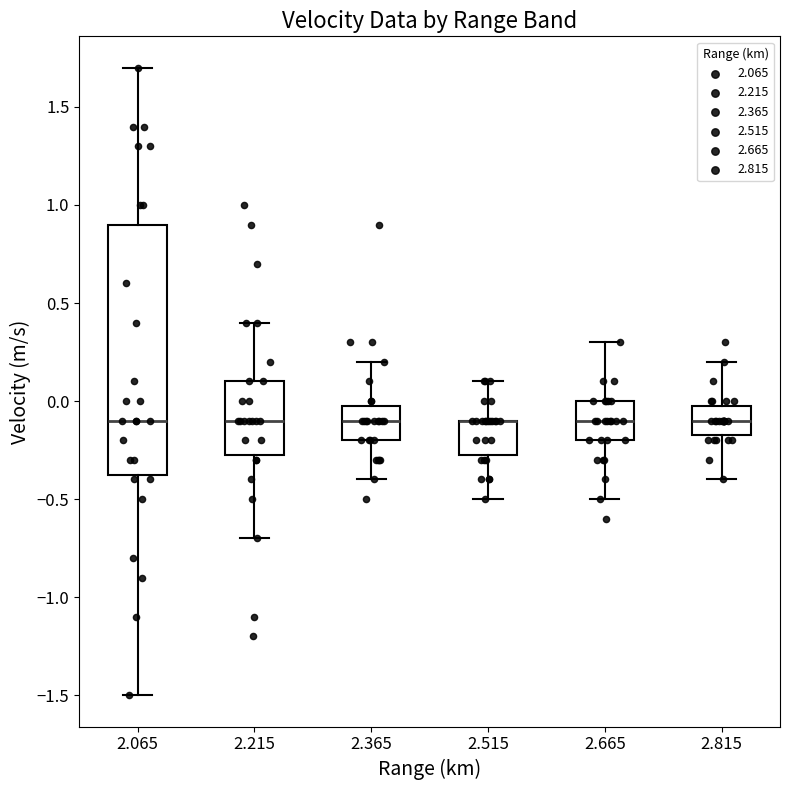

Comparing the boxes themselves (not the whiskers), which one is the tallest?

2.065